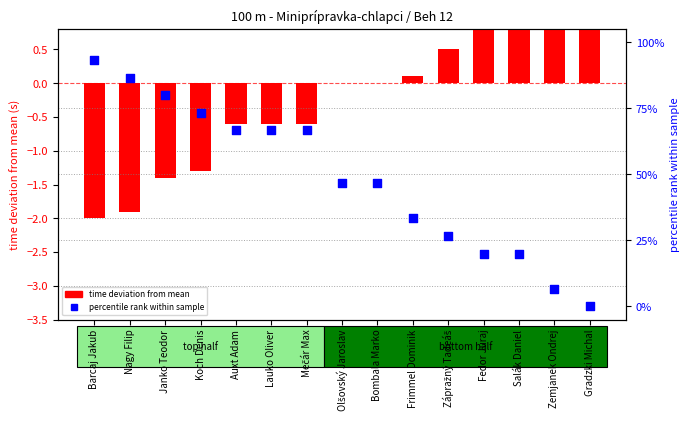

At which category is the sum across all series the highest?

Barcaj Jakub